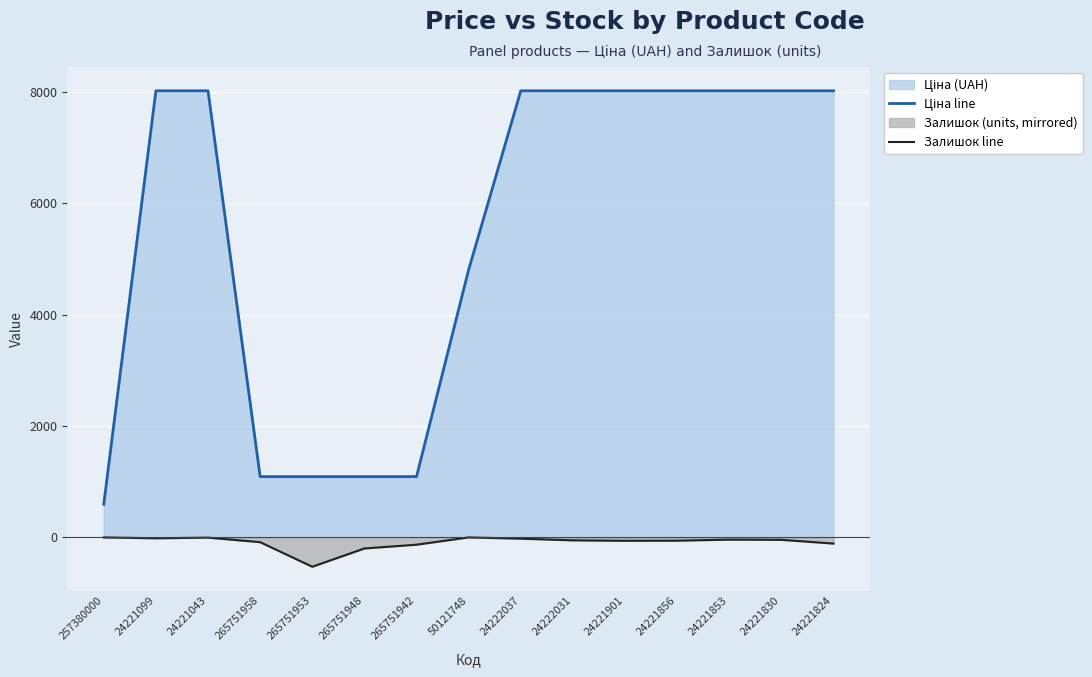

True or false: Залишок line has a value of -40.0 at 24221853.

True